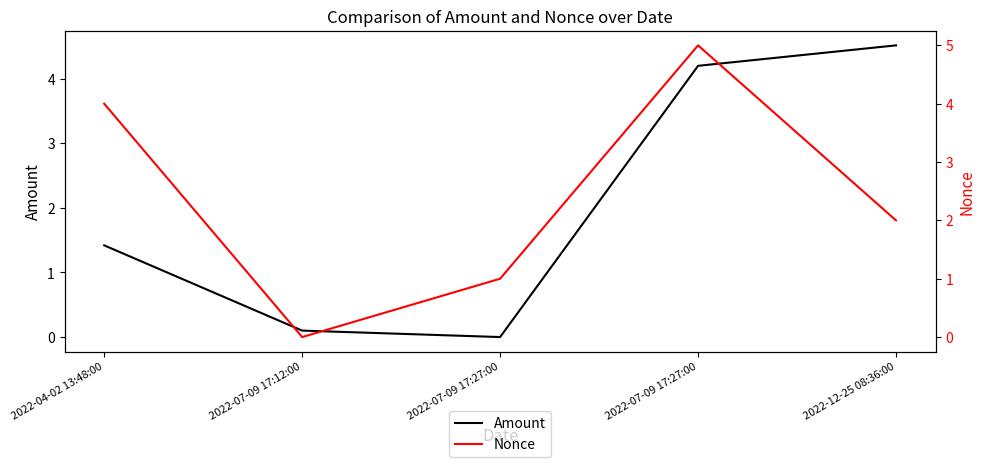

Rank the series by their average value, from lowest to highest.

Amount, Nonce